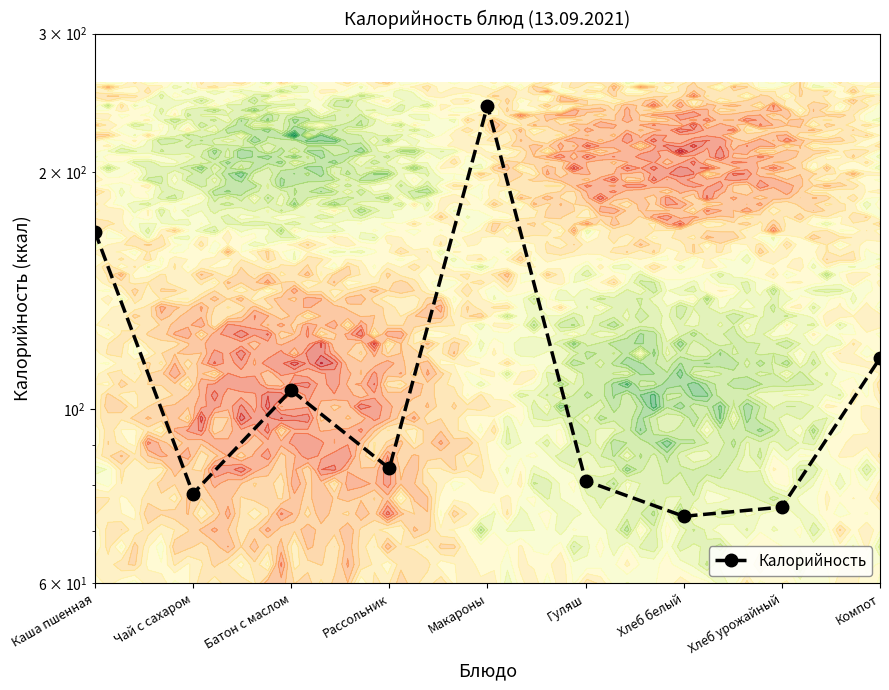

Is this an area chart (filled region under the line)?

No